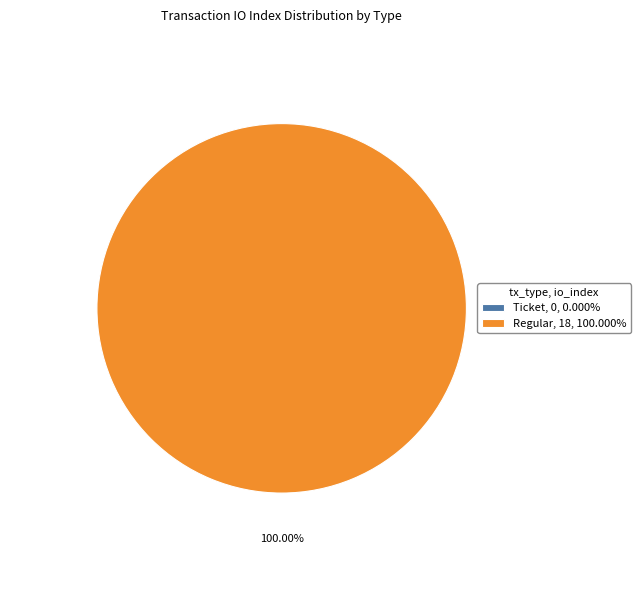

To the nearest percent, what is the combined percentage of Ticket and Regular?

100%